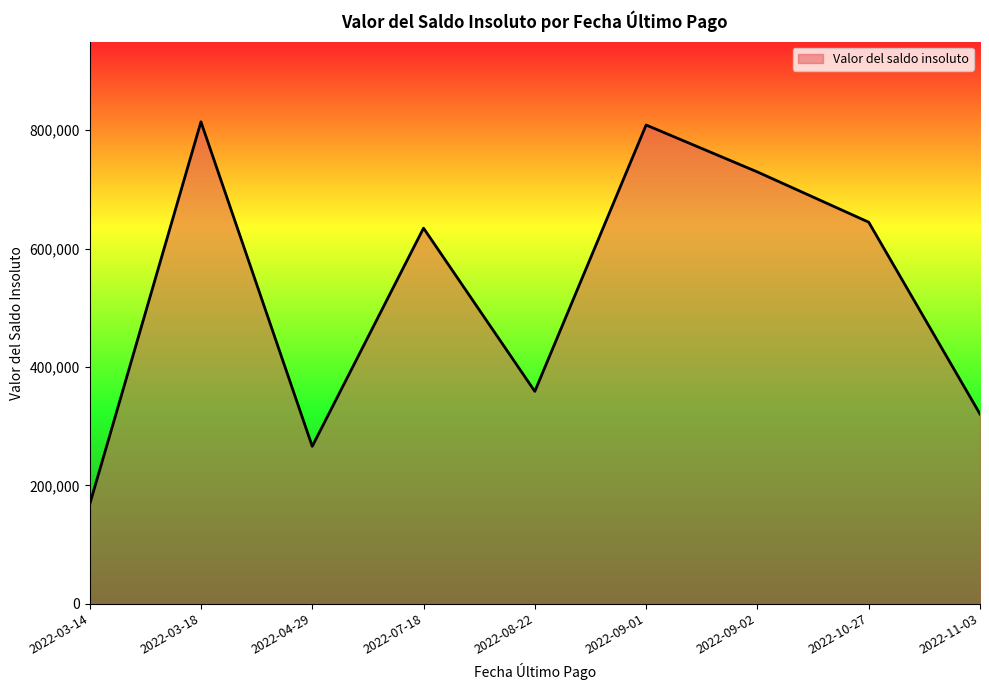

Read the value at 2022-08-22.

358800